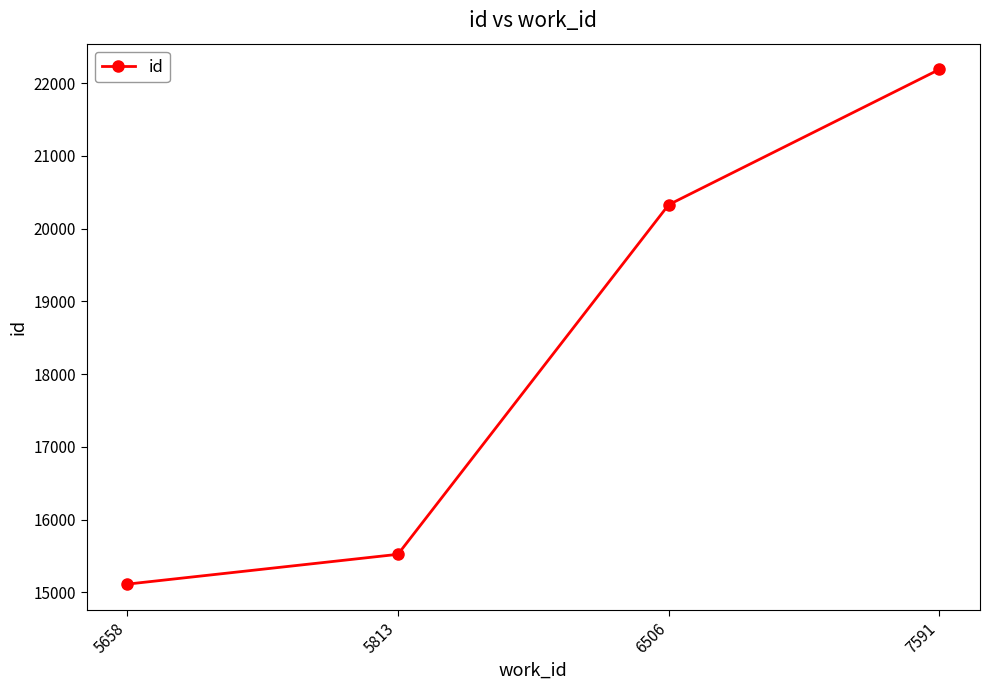

What is the minimum value shown in the chart?

15114